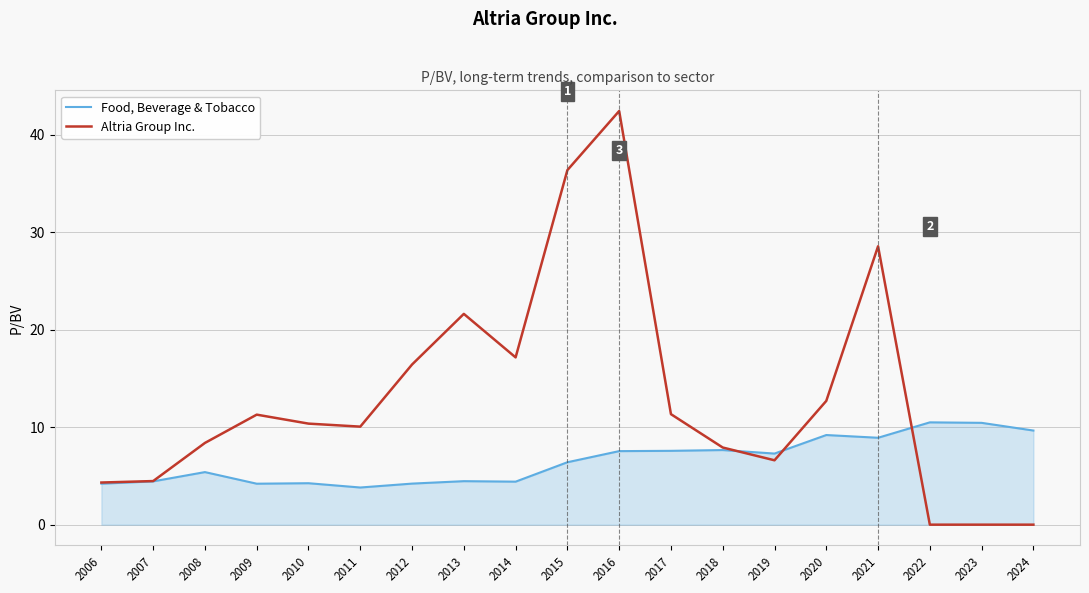

What is the difference between the maximum and minimum values in the Food, Beverage & Tobacco series?

6.7